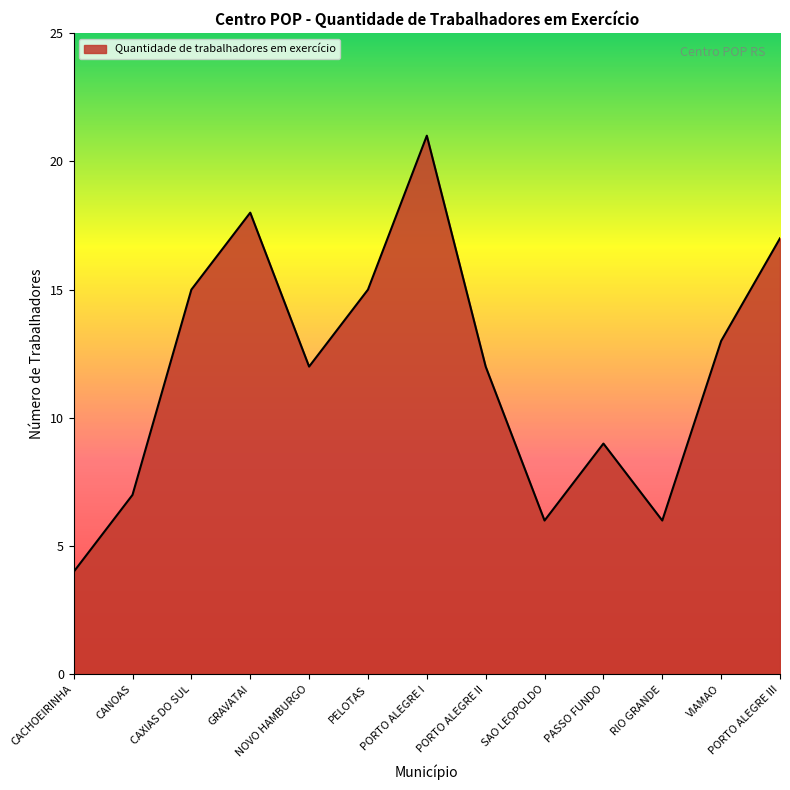

How many series are shown in this chart?

1